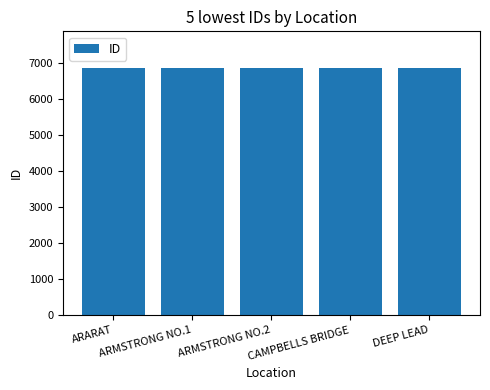

What is the value of the 5th bar from the left?

6841